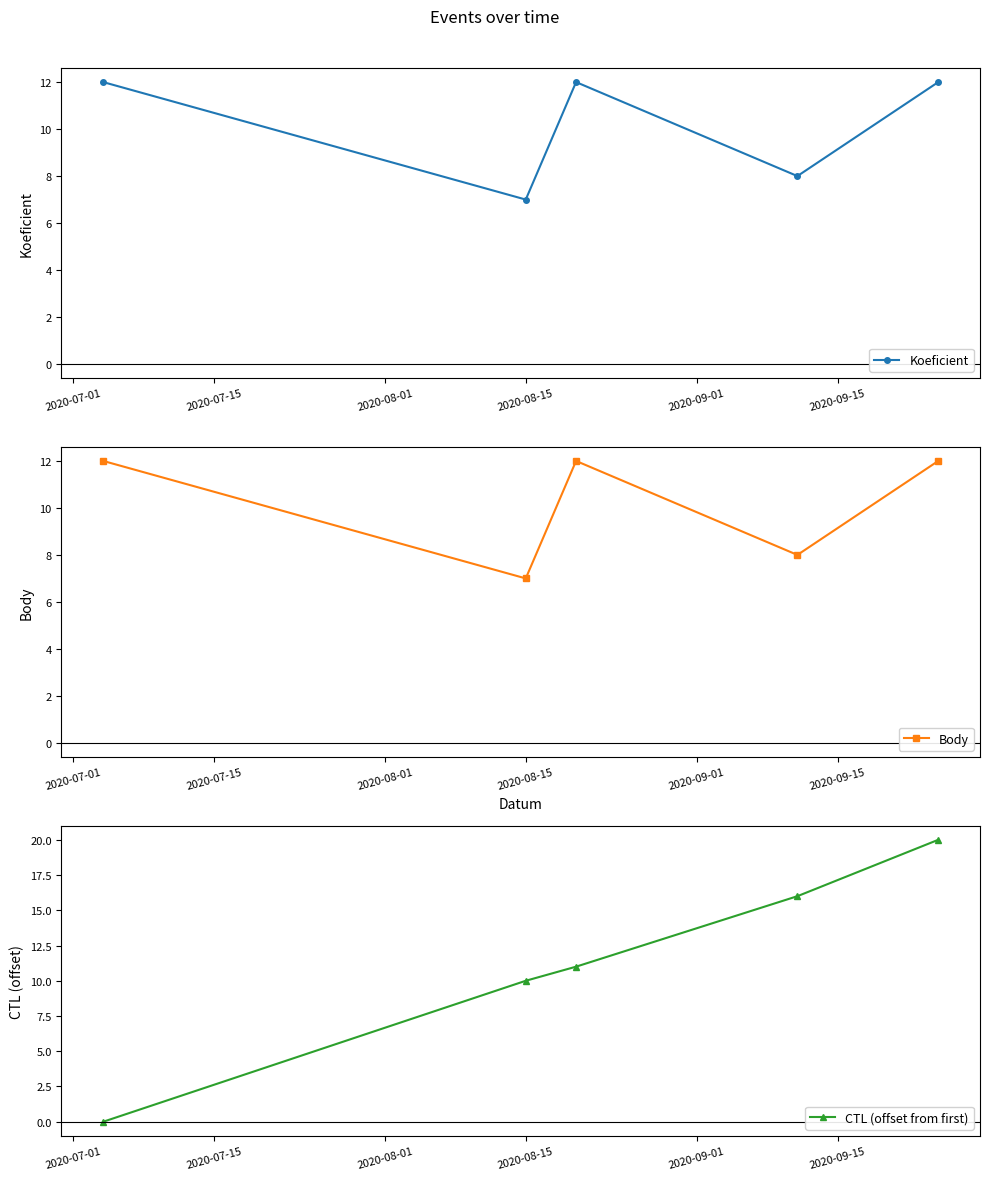

What is the value of the Body point at the 2nd from the left?

7